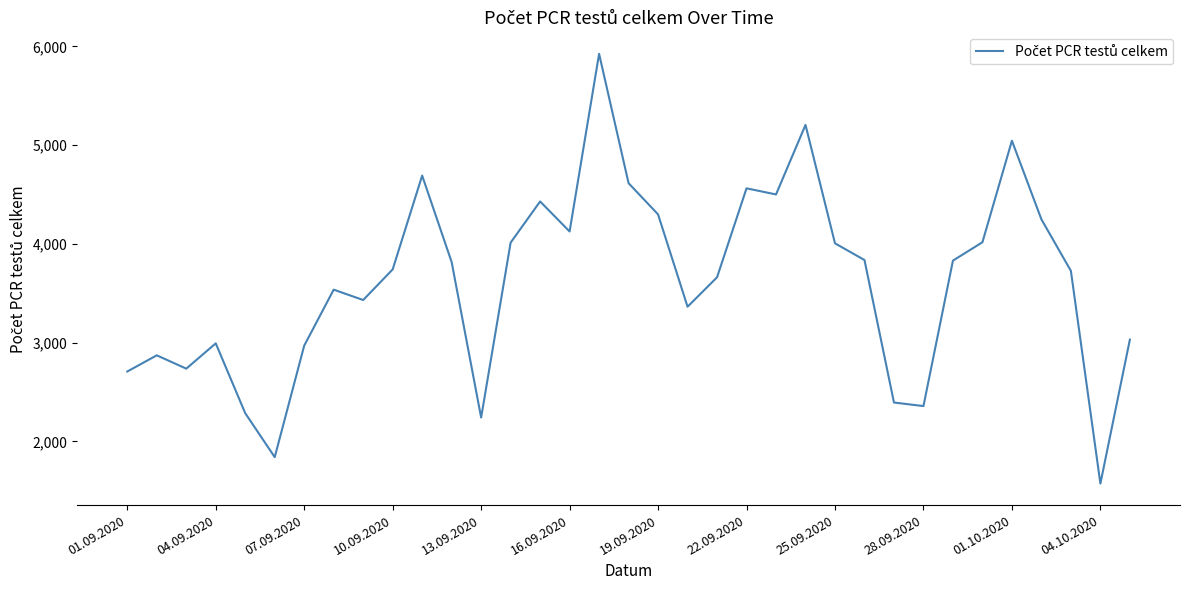

What is the difference between the maximum and minimum values?

4352